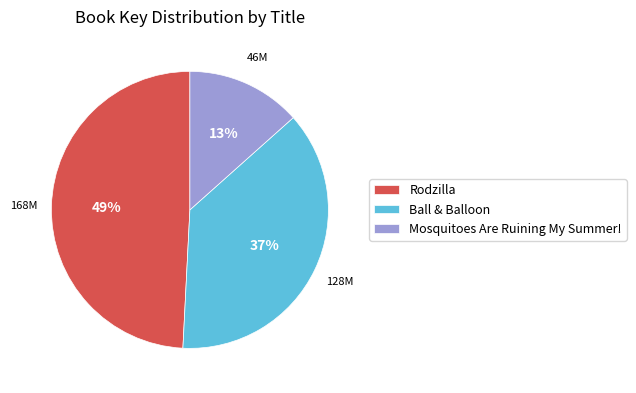

Rank the categories by value from lowest to highest.

Mosquitoes Are Ruining My Summer!, Ball & Balloon, Rodzilla